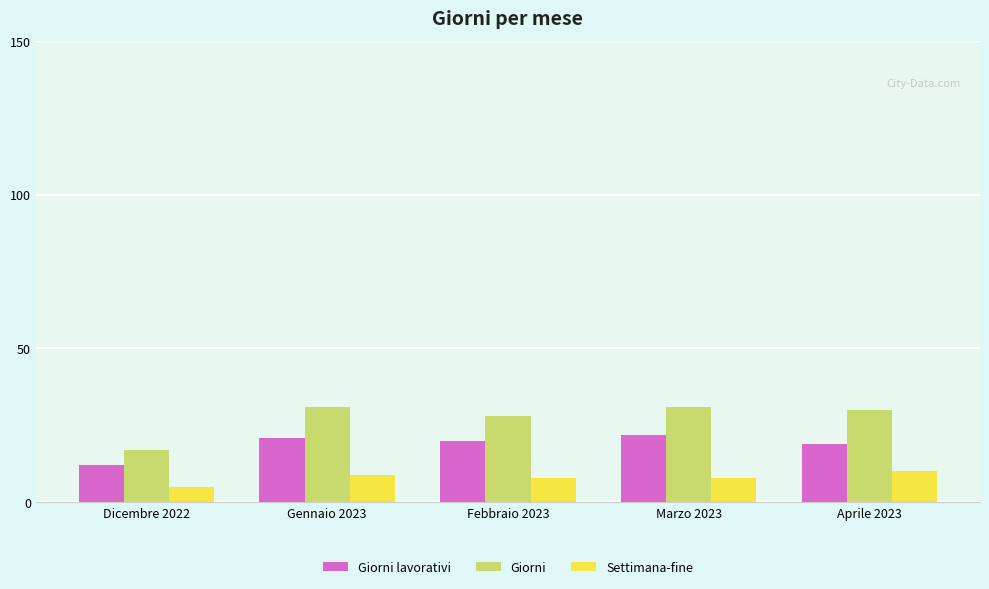

Which label corresponds to the smallest value in the chart?

Dicembre 2022